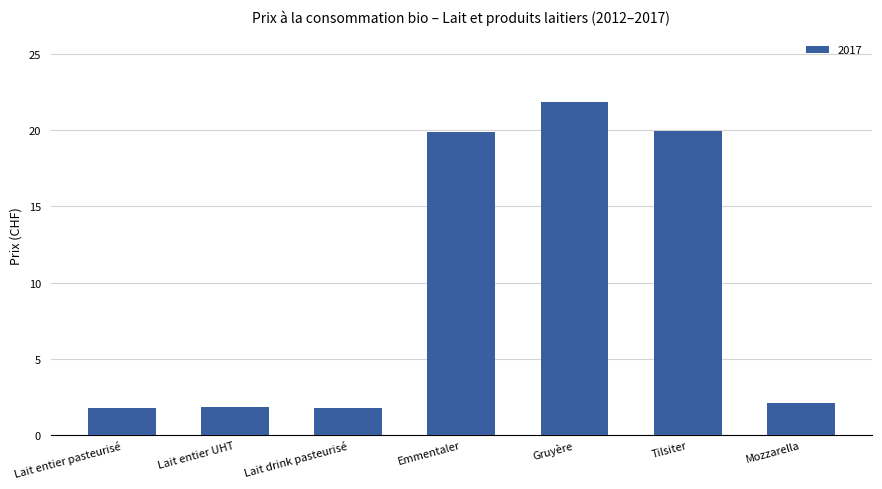

What is the ratio of the value at Tilsiter to the value at Lait entier pasteurisé?

11.3